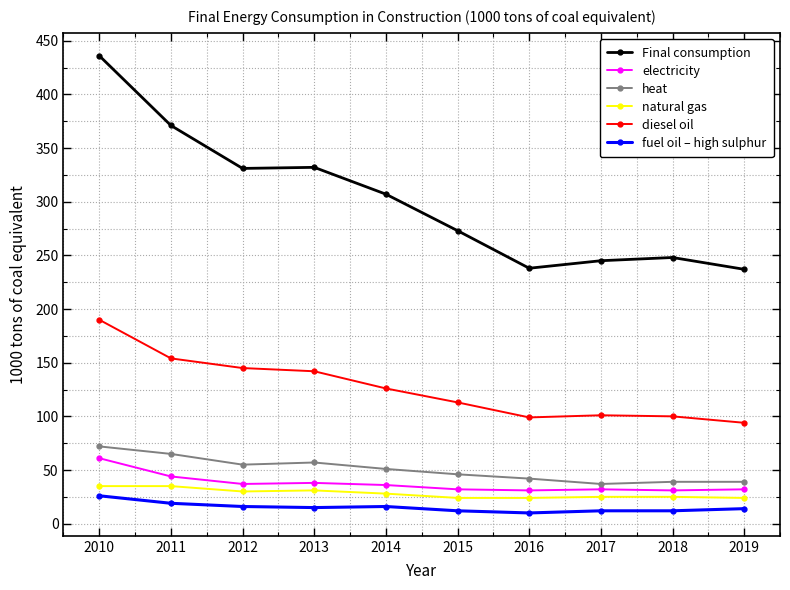

What is the sum of all fuel oil – high sulphur values?

152